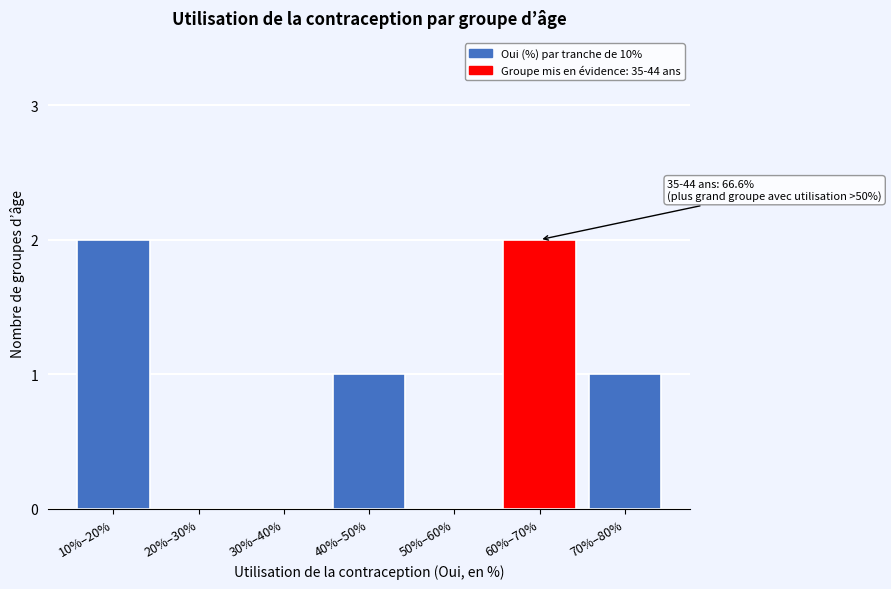

Reading left to right, list all the values displayed in this chart.

10%–20%=2	20%–30%=0	30%–40%=0	40%–50%=1	50%–60%=0	60%–70%=2	70%–80%=1